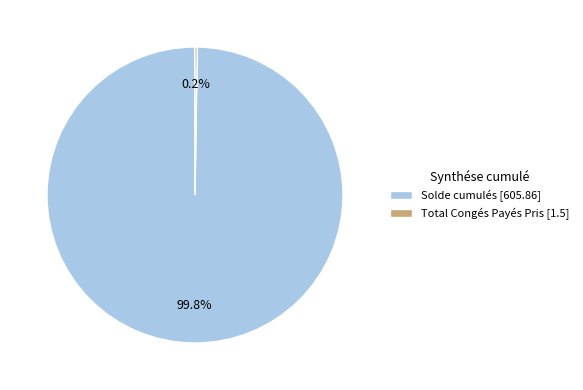

To the nearest percent, what is the average slice percentage?

50%